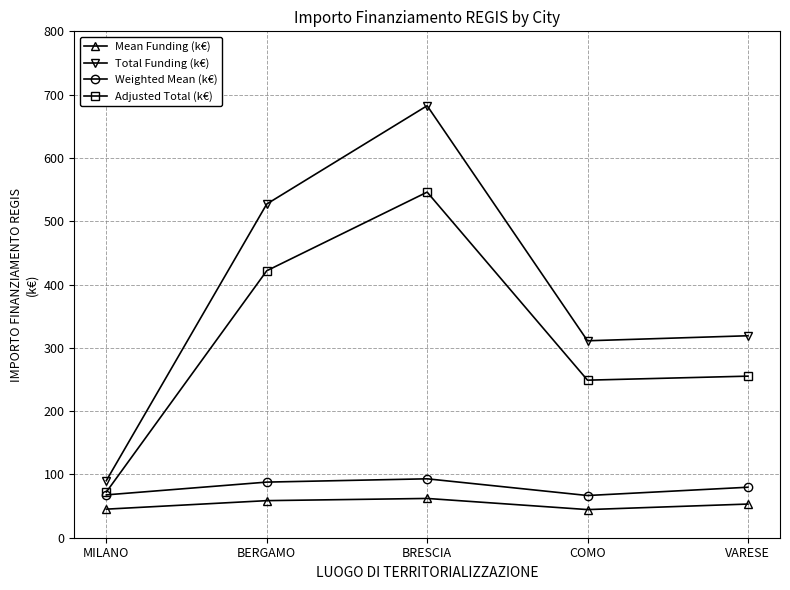

How many lines are shown in the chart?

4